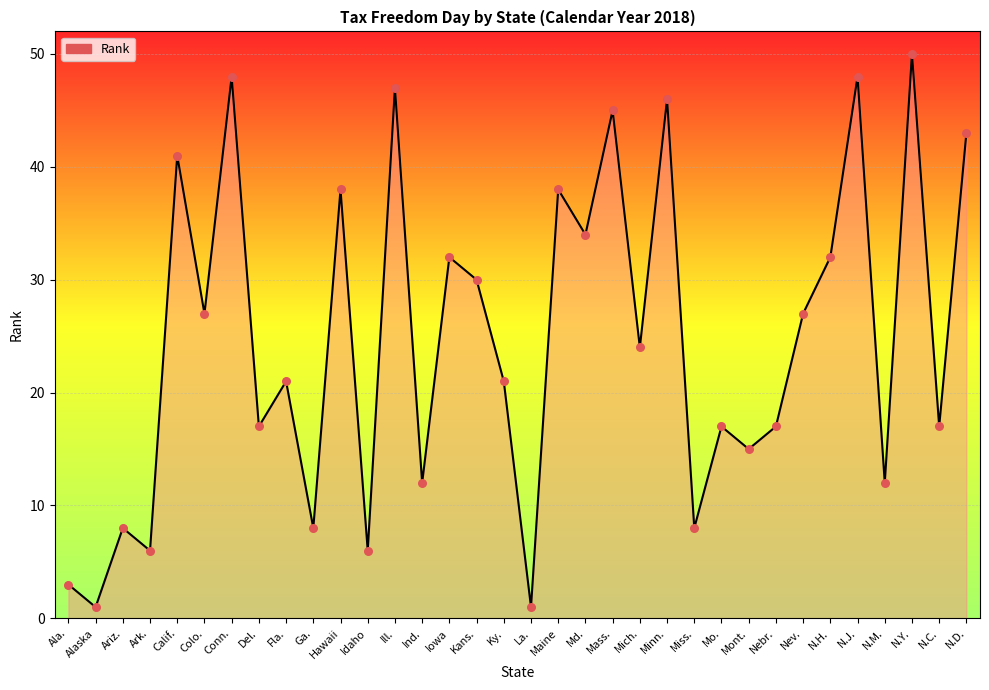

What is the change in value from Ill. to N.D.?

-4